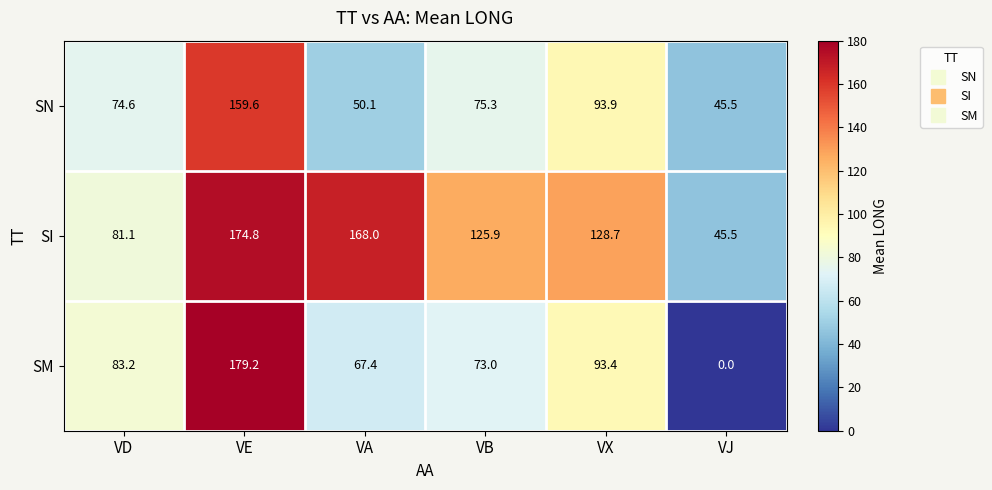

Reading left to right, what are all the values shown in this chart?

SN: 74.6	159.6	50.1	75.3	93.9	45.5
SI: 81.1	174.8	168.0	125.9	128.7	45.5
SM: 83.2	179.2	67.4	73.0	93.4	0.0